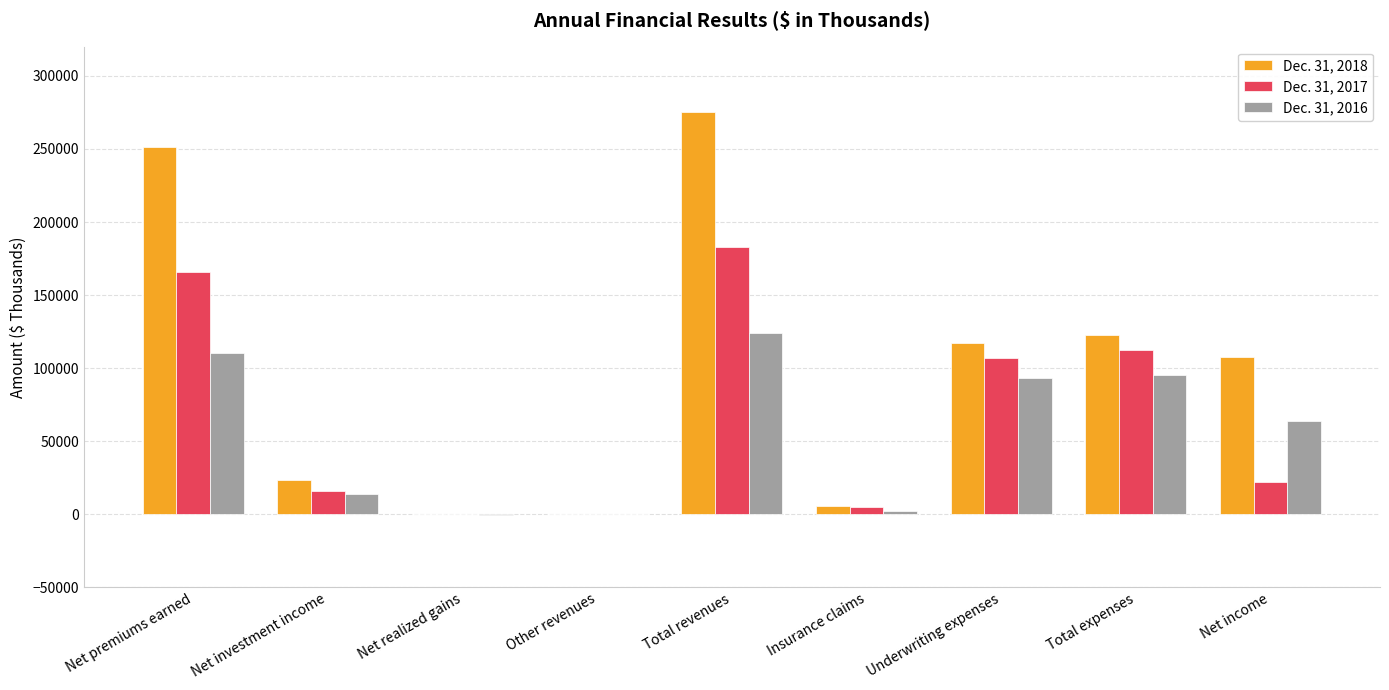

What is the total value across all series at Net premiums earned?

527418